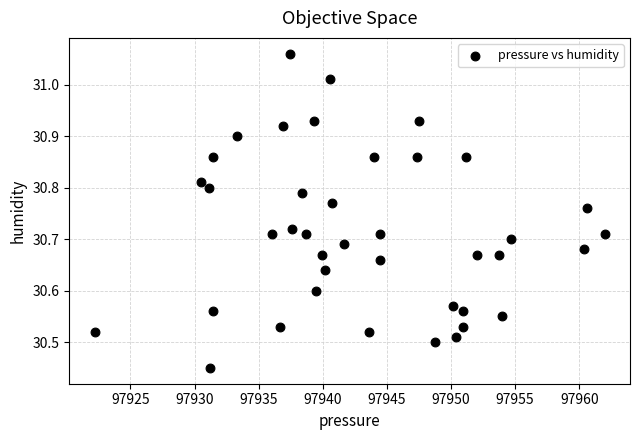

What is the range of X values (max minus min)?

39.8